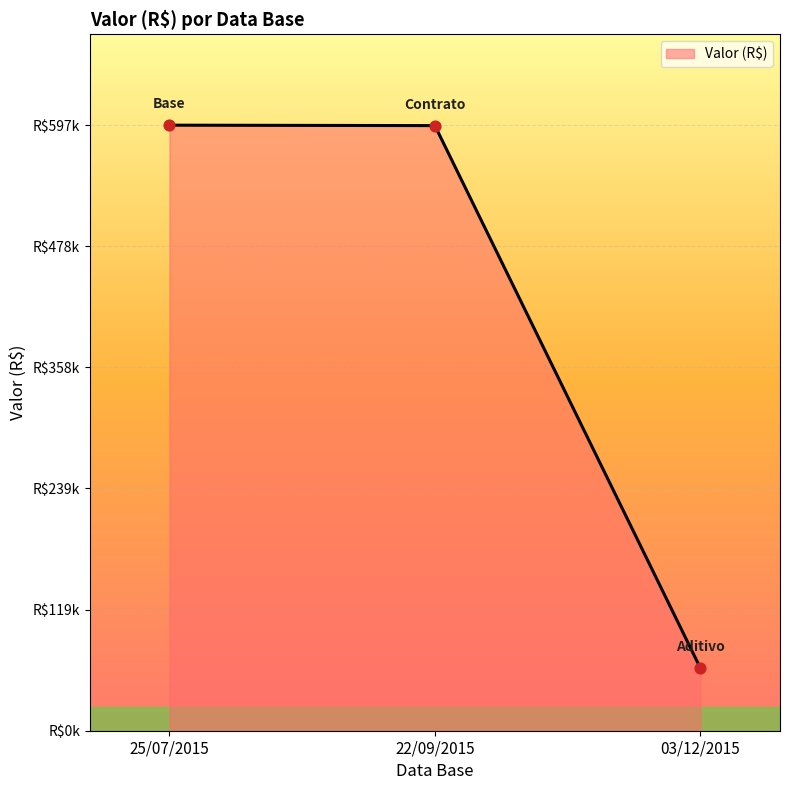

Which has a higher value, 03/12/2015 or 25/07/2015?

25/07/2015